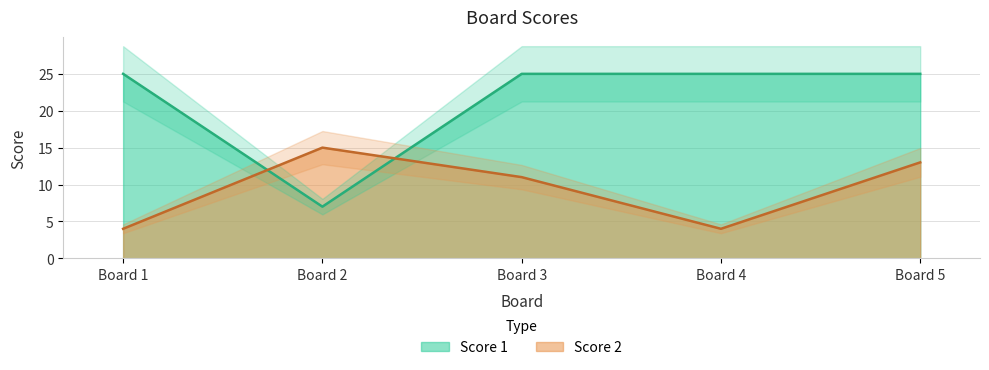

True or false: Score 1 and Score 2 cross at least once.

True